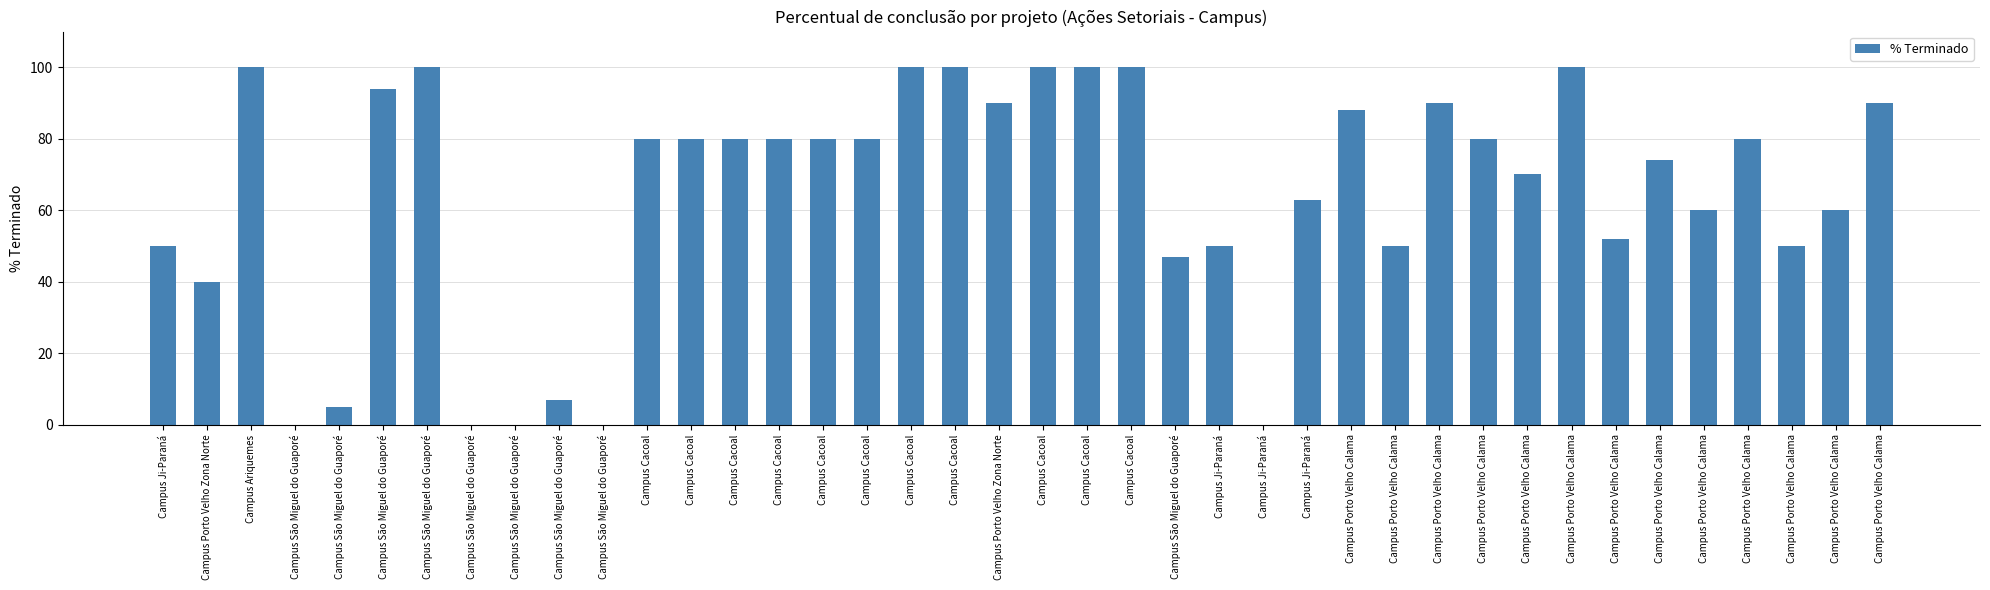

Rank the categories by value from highest to lowest.

Campus Ariquemes, Campus São Miguel do Guaporé, Campus Cacoal, Campus Cacoal, Campus Cacoal, Campus Cacoal, Campus Cacoal, Campus Porto Velho Calama, Campus São Miguel do Guaporé, Campus Porto Velho Zona Norte, Campus Porto Velho Calama, Campus Porto Velho Calama, Campus Porto Velho Calama, Campus Cacoal, Campus Cacoal, Campus Cacoal, Campus Cacoal, Campus Cacoal, Campus Cacoal, Campus Porto Velho Calama, Campus Porto Velho Calama, Campus Porto Velho Calama, Campus Porto Velho Calama, Campus Ji-Paraná, Campus Porto Velho Calama, Campus Porto Velho Calama, Campus Porto Velho Calama, Campus Ji-Paraná, Campus Ji-Paraná, Campus Porto Velho Calama, Campus Porto Velho Calama, Campus São Miguel do Guaporé, Campus Porto Velho Zona Norte, Campus São Miguel do Guaporé, Campus São Miguel do Guaporé, Campus São Miguel do Guaporé, Campus São Miguel do Guaporé, Campus São Miguel do Guaporé, Campus São Miguel do Guaporé, Campus Ji-Paraná